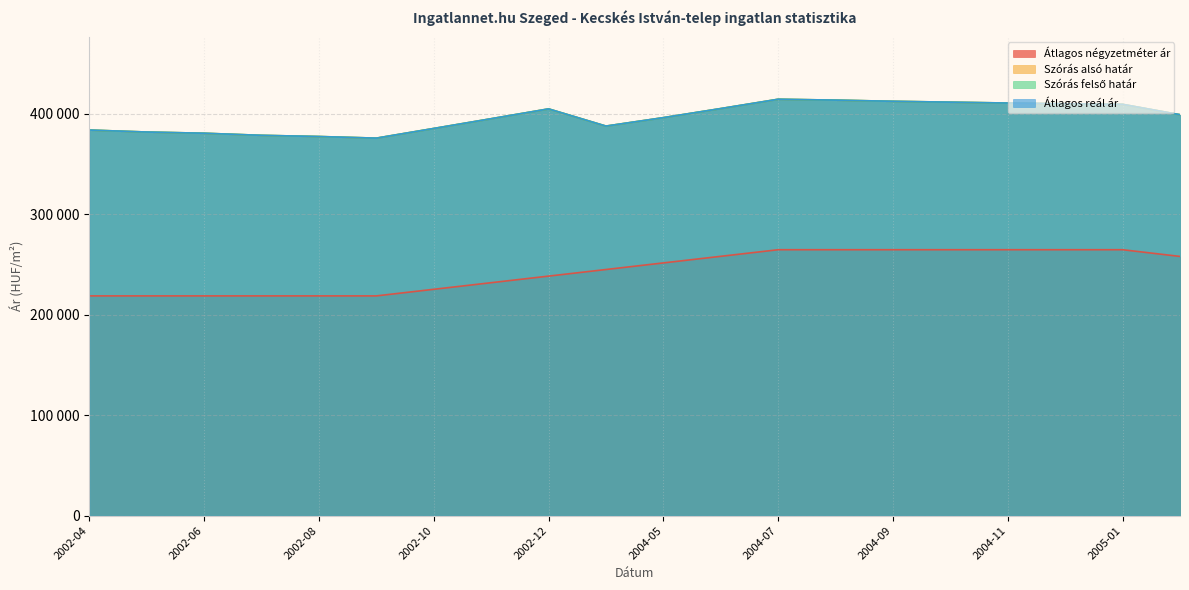

Where is Szórás felső határ nearest to the value 395122?

2002-11